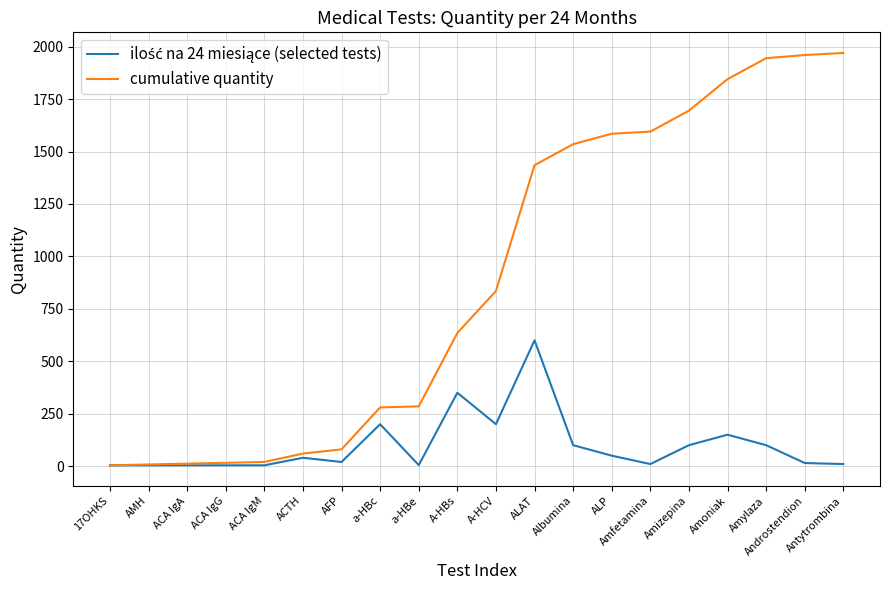

What is the difference between the highest and lowest values at Amoniak?

1695